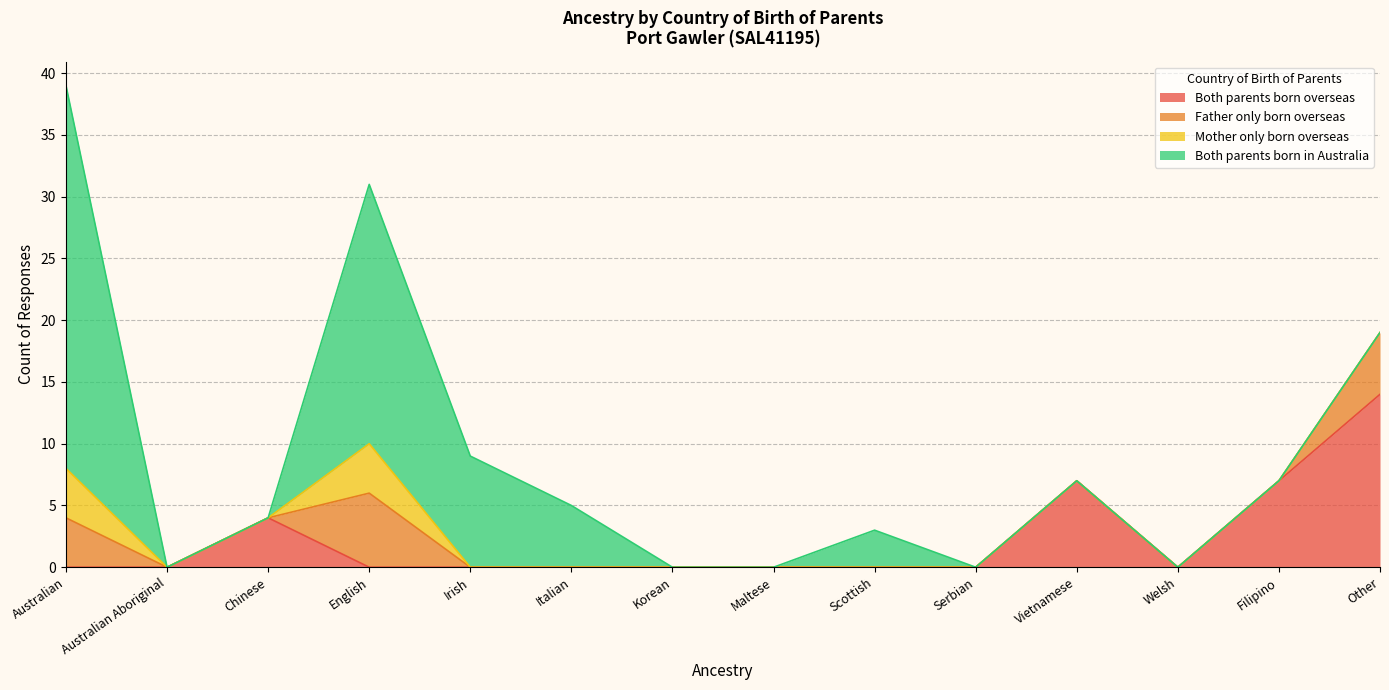

Where is Both parents born overseas nearest to the value 7?

Vietnamese